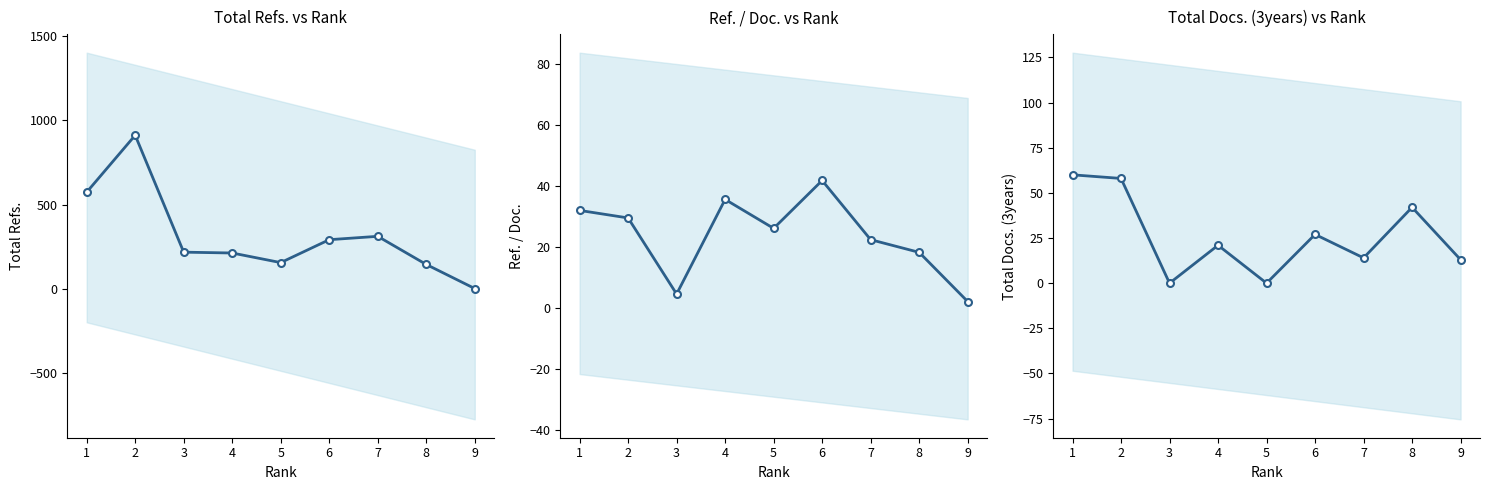

At which category does the chart reach its minimum across all series?

3